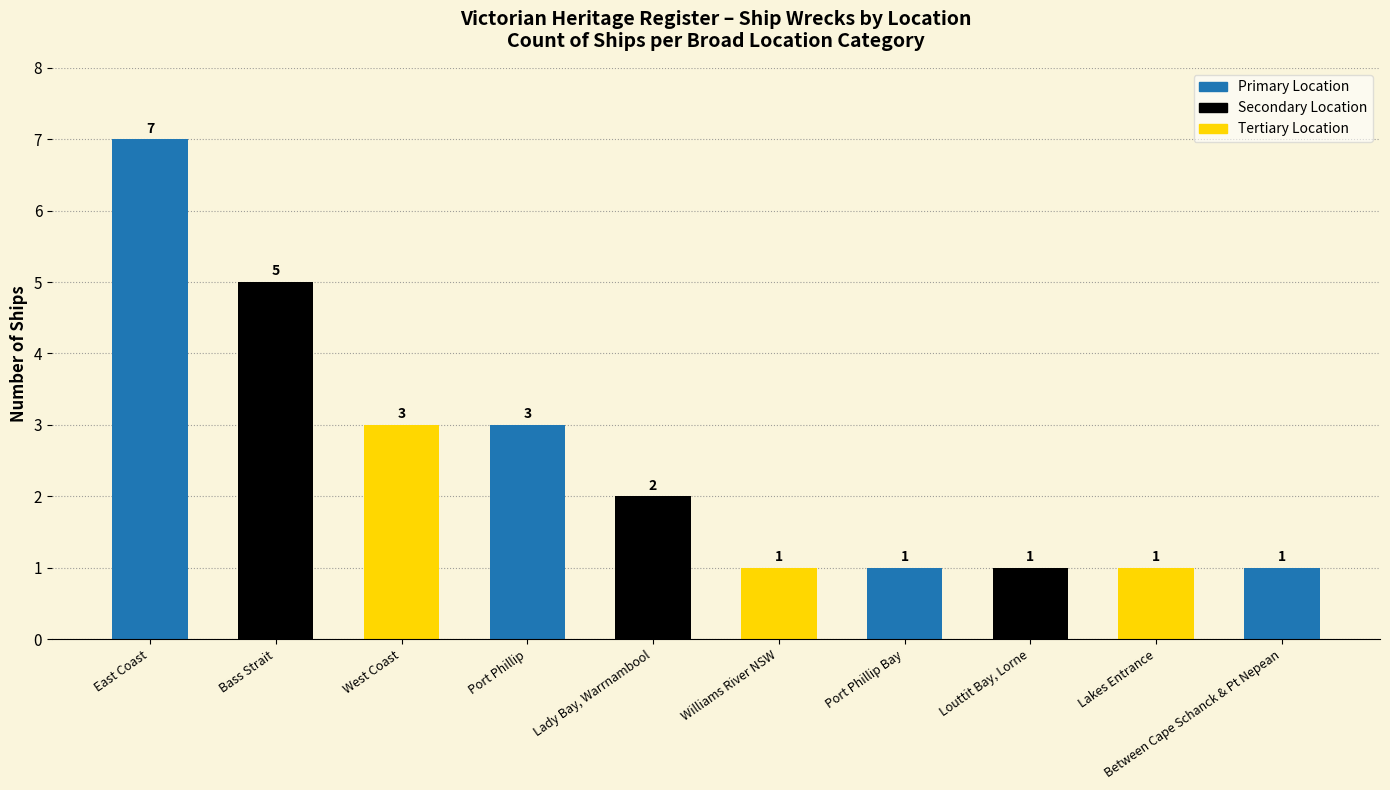

True or false: the data shows 7 at East Coast.

True